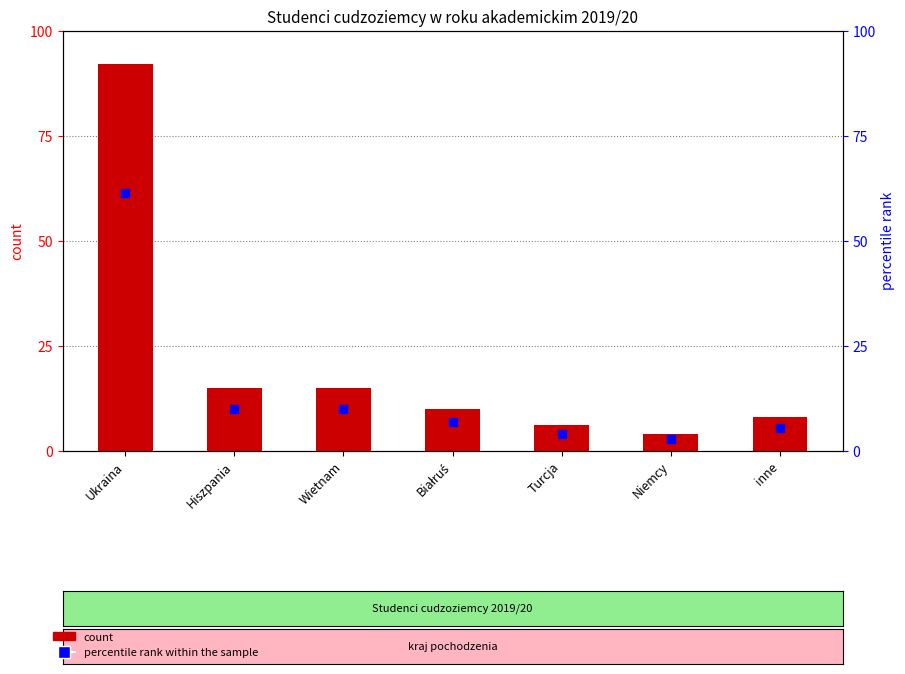

Which series has the largest total across all categories?

count